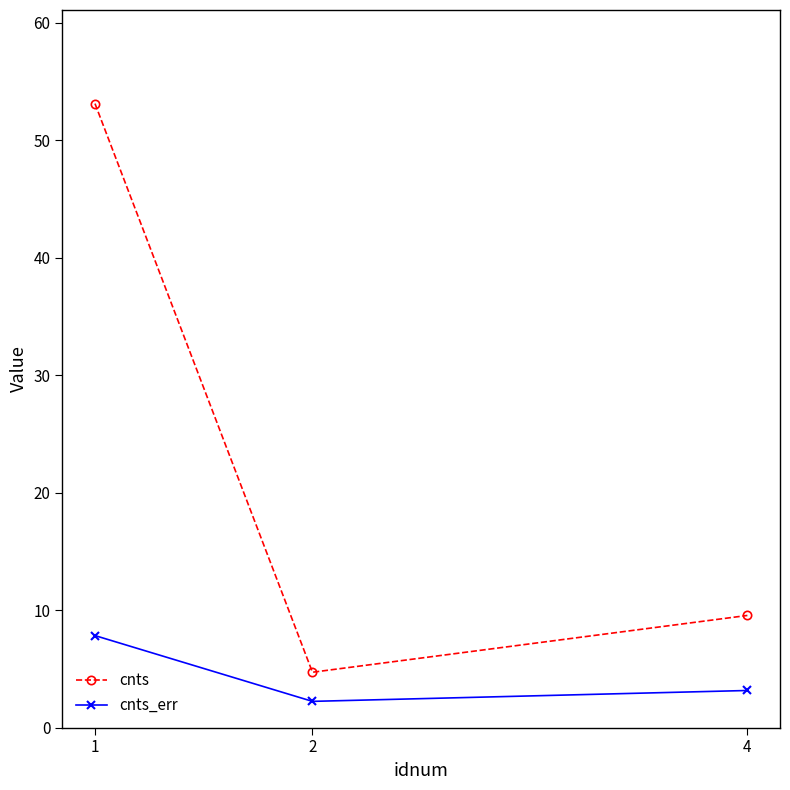

Which category has the highest value in the cnts_err series?

1